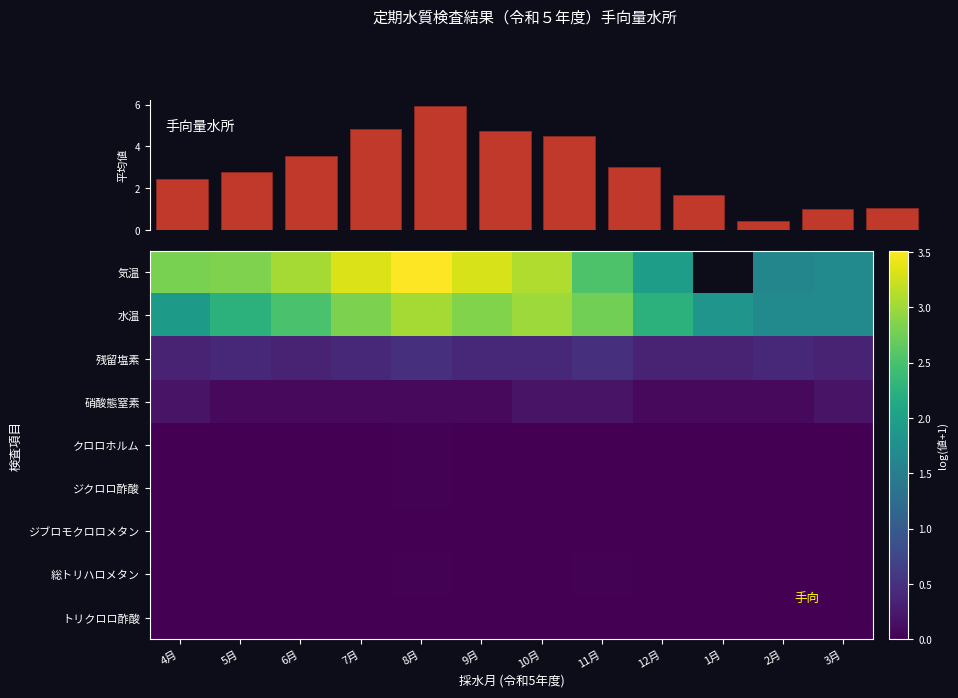

What is the difference between the highest and lowest values at 4月?

2.8